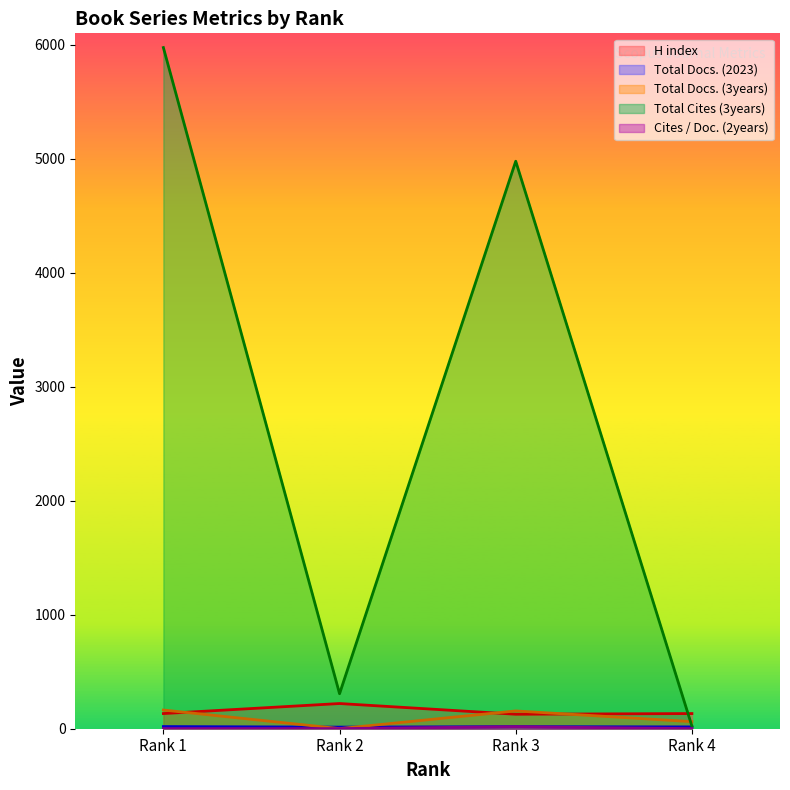

True or false: Total Docs. (2023) and H index intersect in this chart.

False